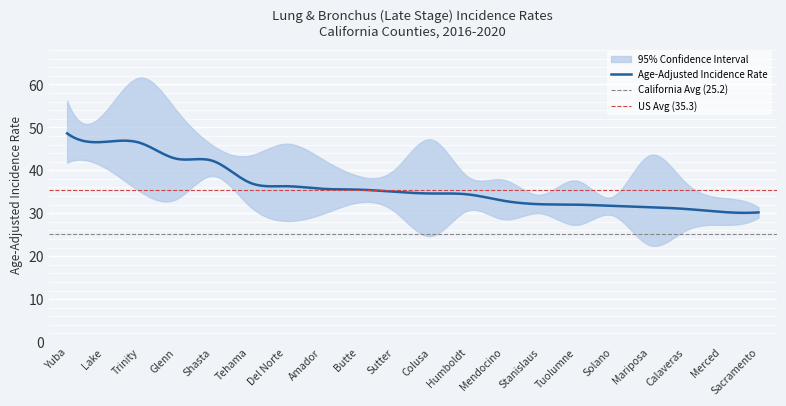

At Glenn, list the series in order from smallest to largest.

Lower 95% CI, Age-Adjusted Incidence Rate, Upper 95% CI